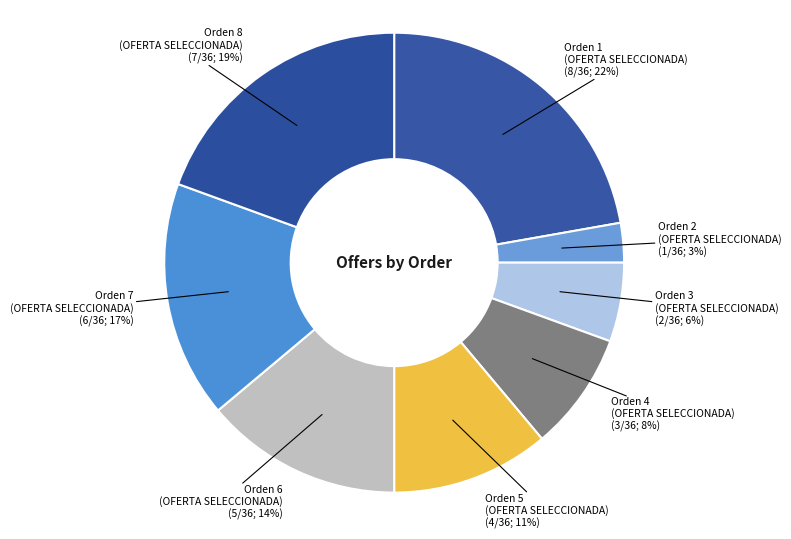

To the nearest percent, what portion does Orden 5 (OFERTA SELECCIONADA) represent?

11%